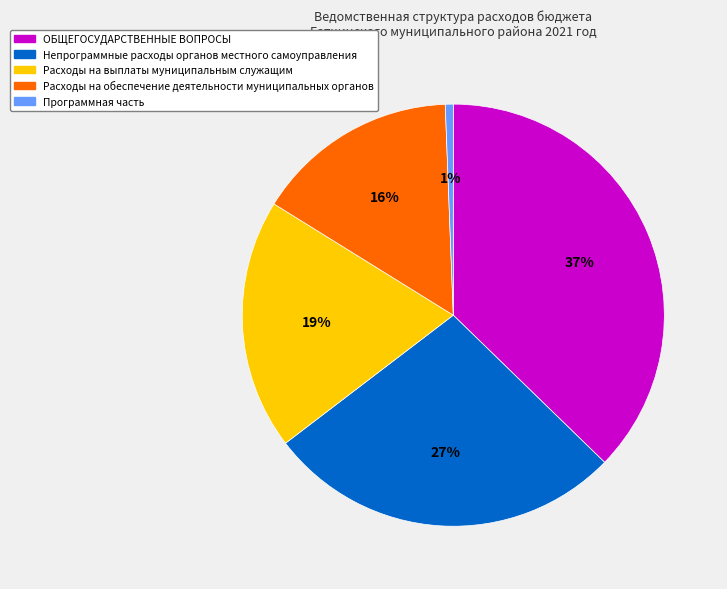

Is it true that Расходы на выплаты муниципальным служащим is 4% of the pie?

False